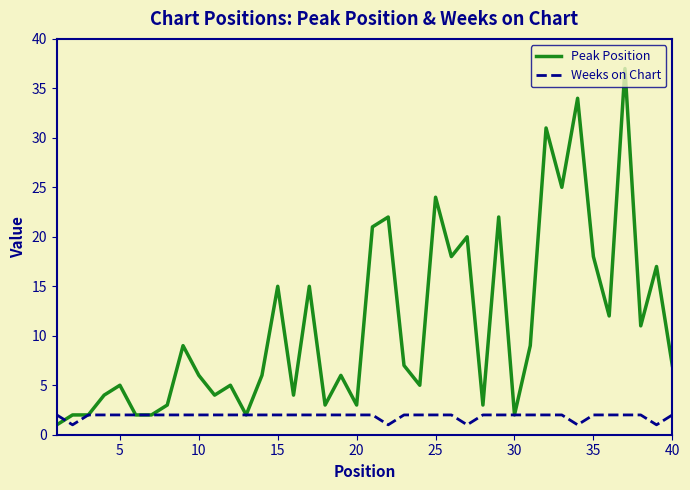

Which series has the largest total across all categories?

Peak Position